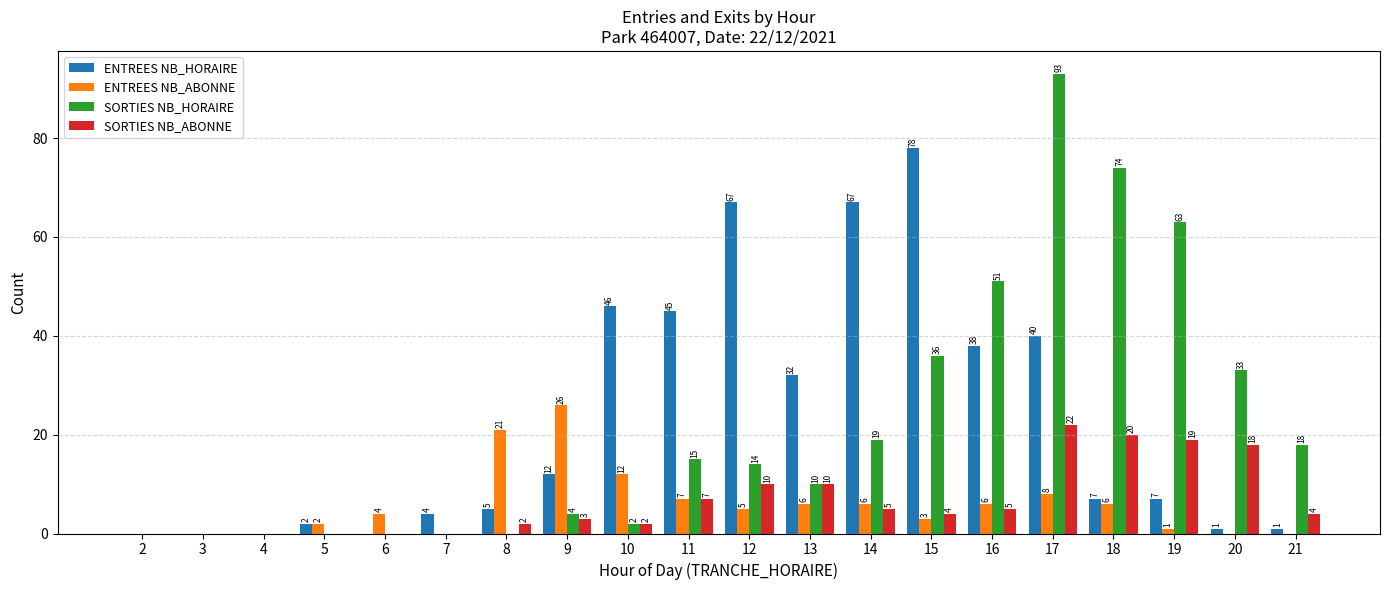

How many values in SORTIES NB_ABONNE are above zero?

14